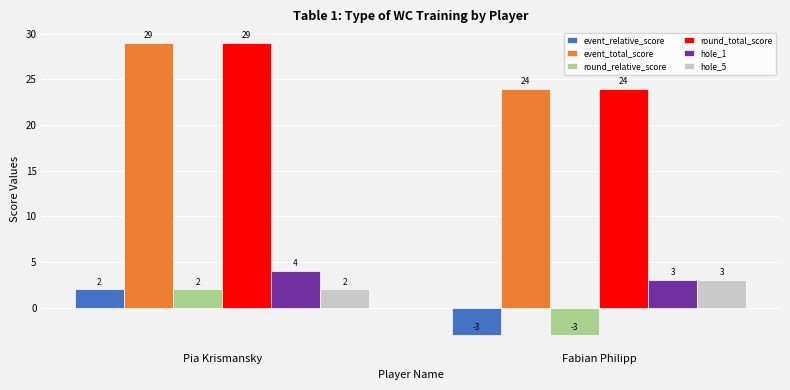

Is the value of round_relative_score at Pia Krismansky greater than the value of hole_5 at Fabian Philipp?

No